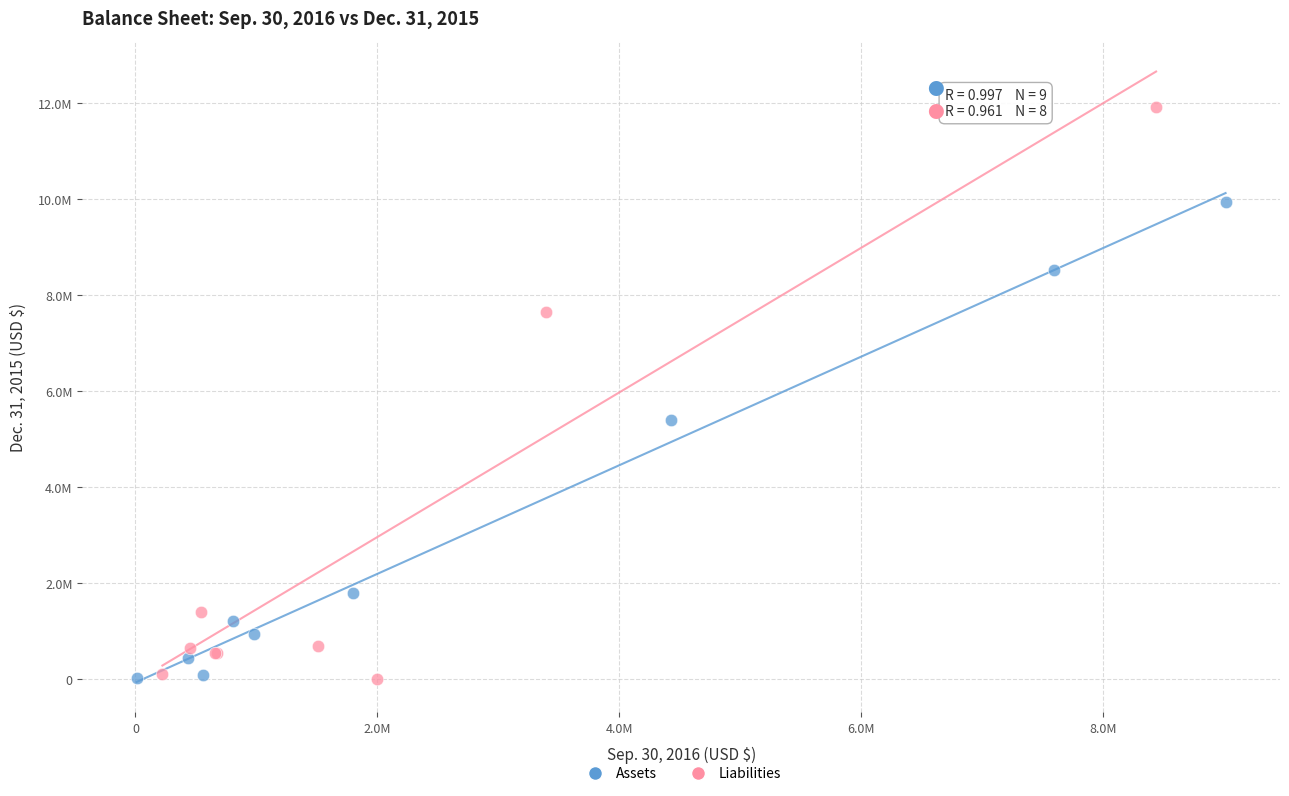

What are all the series names shown in the legend?

Assets, Liabilities